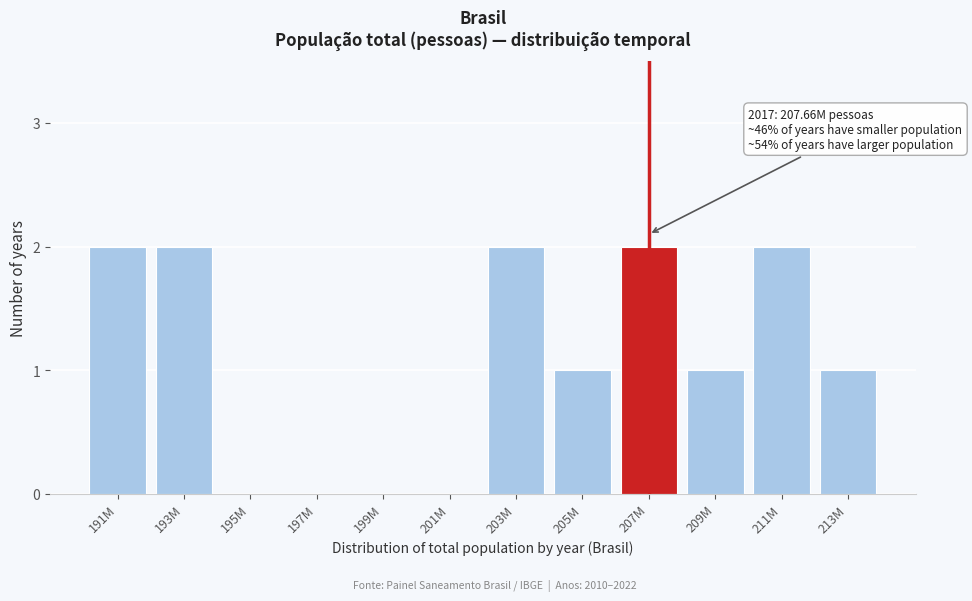

Reading left to right, list all the values displayed in this chart.

191M=2	193M=2	195M=0	197M=0	199M=0	201M=0	203M=2	205M=1	207M=2	209M=1	211M=2	213M=1